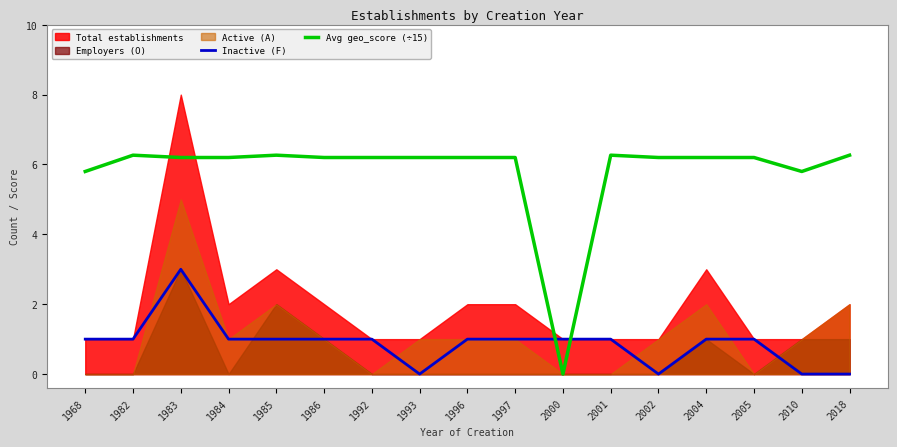

What value does the Avg geo_score (÷15) series have at 1997?

6.2